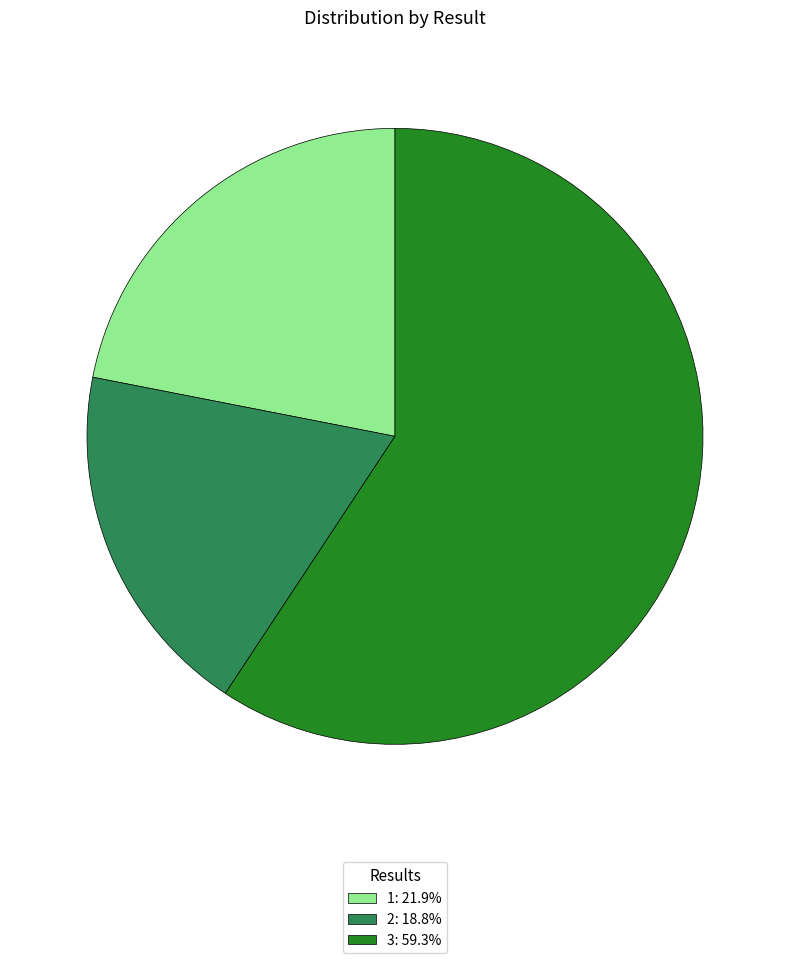

How many segments does this pie chart have?

3